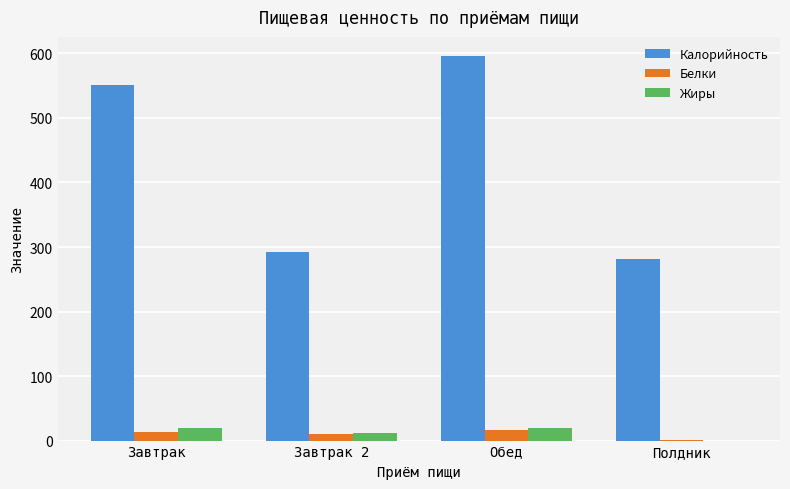

What is the greatest value displayed?

595.8